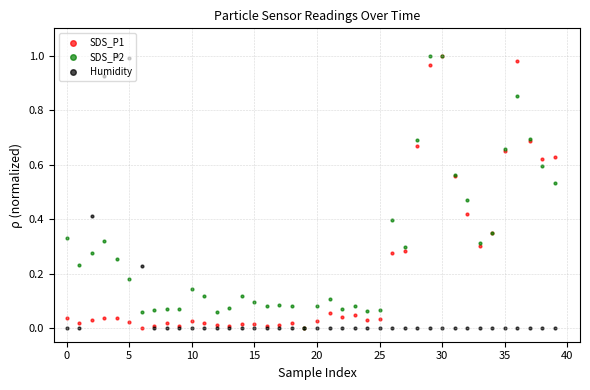

What are all the series names shown in the legend?

SDS_P1, SDS_P2, Humidity